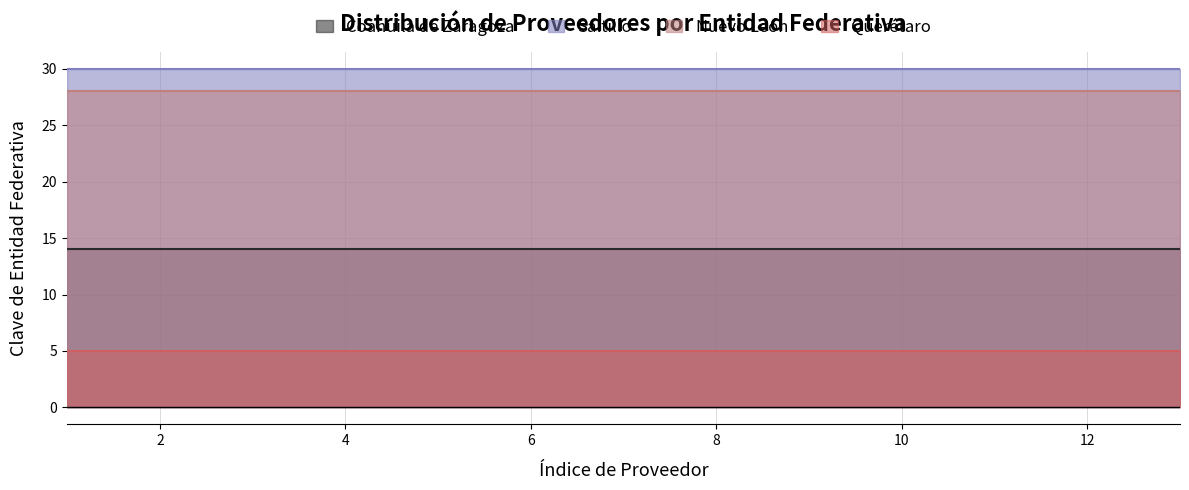

Reading left to right, what are all the values shown in this chart?

Coahuila de Zaragoza: 14	14	14	14	14	14	14	14	14	14	14	14	14
Saltillo: 30	30	30	30	30	30	30	30	30	30	30	30	30
Nuevo León: 28	28	28	28	28	28	28	28	28	28	28	28	28
Querétaro: 5	5	5	5	5	5	5	5	5	5	5	5	5